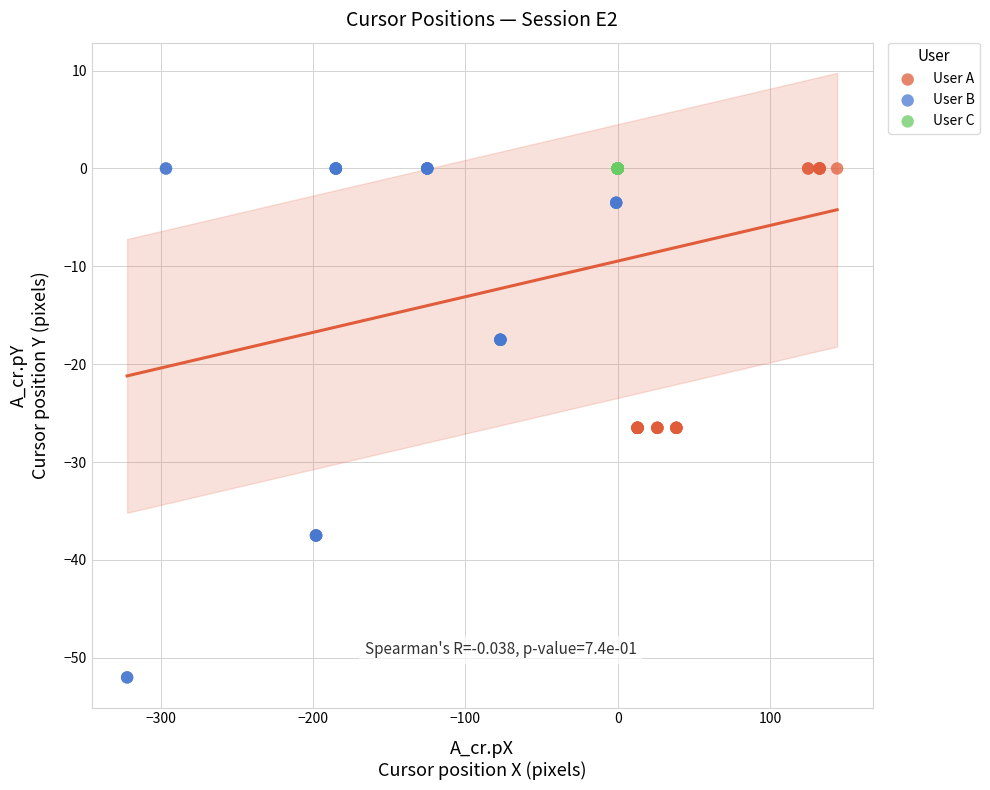

Which series reaches the minimum Y coordinate?

User B